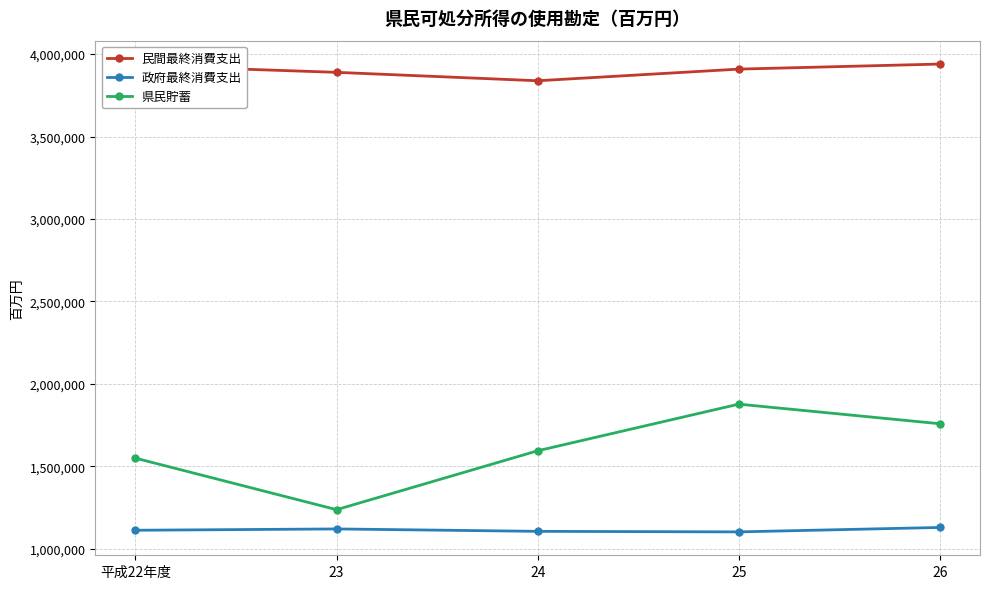

Which series has the largest total across all categories?

民間最終消費支出